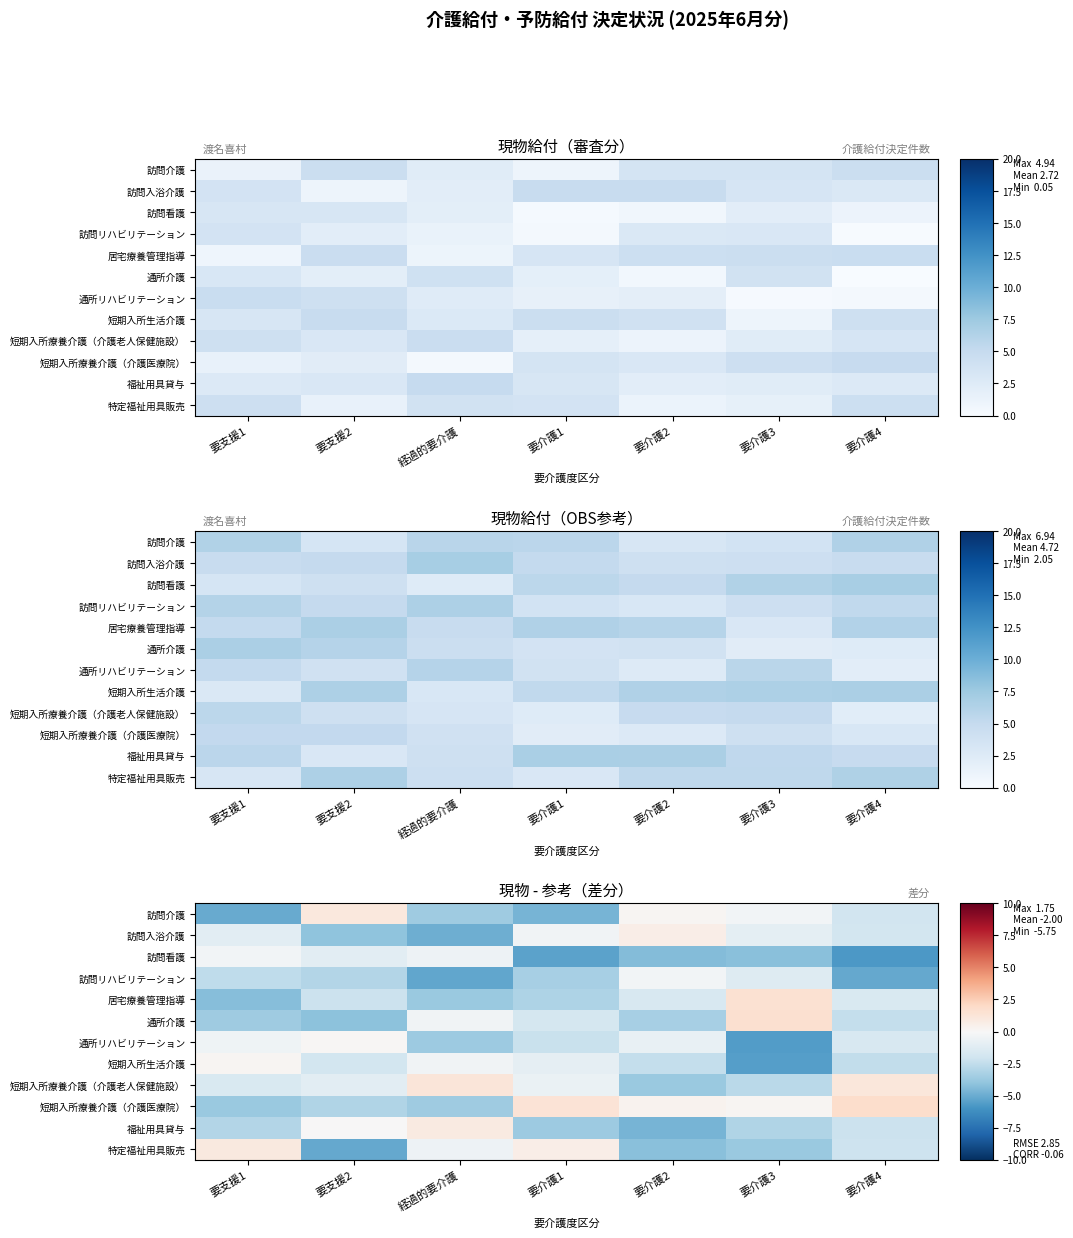

What is the maximum value for 居宅療養管理指導?

1.5